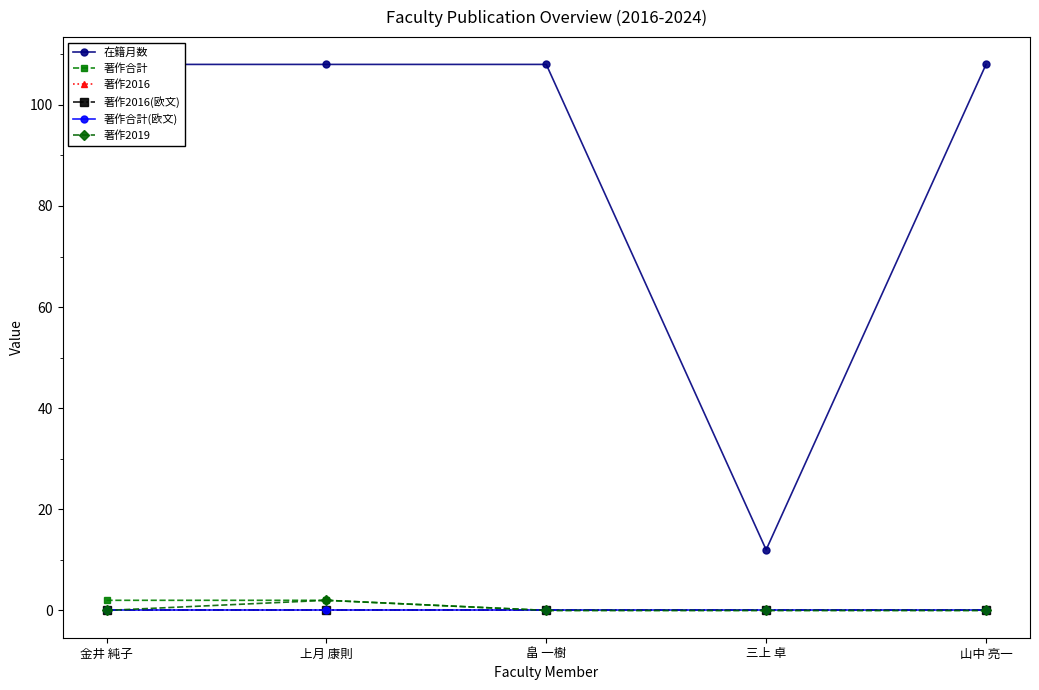

Which series changed the most between 金井 純子 and 山中 亮一?

著作合計